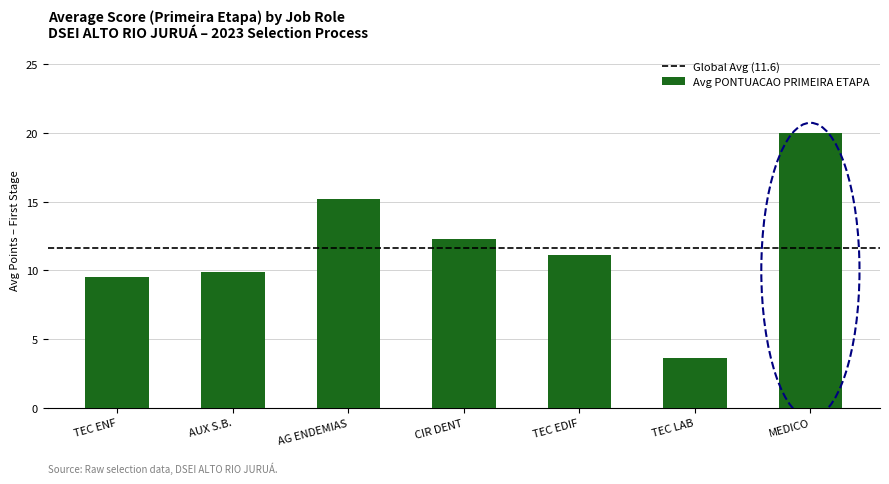

What is the approximate value at AG ENDEMIAS?

15.2